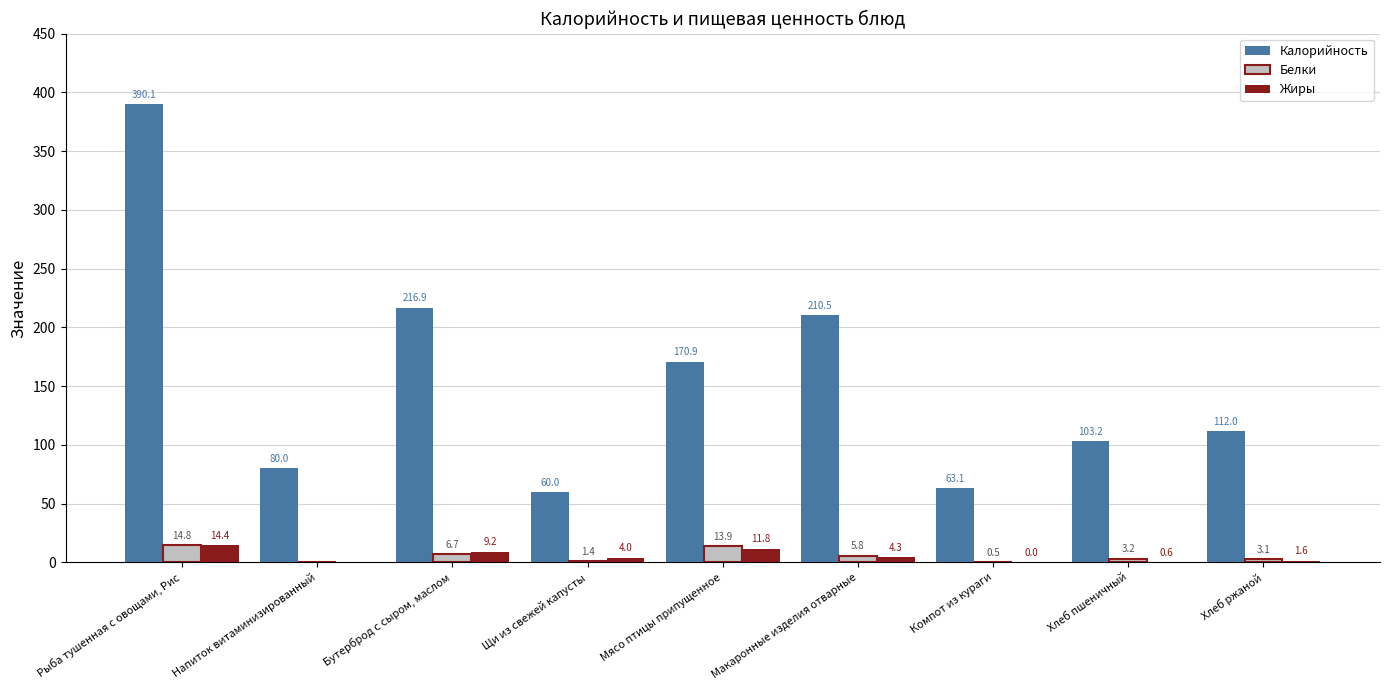

What is the difference between the Белки values at Напиток витаминизированный and Мясо птицы припущенное?

13.9